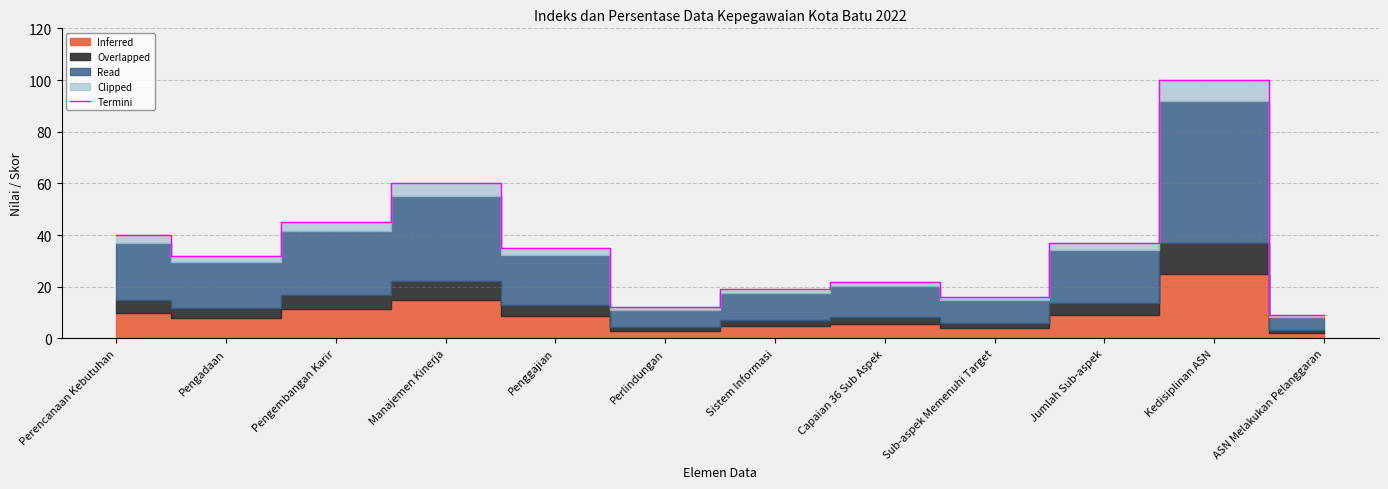

Where is the data nearest to the value 54?

Manajemen Kinerja